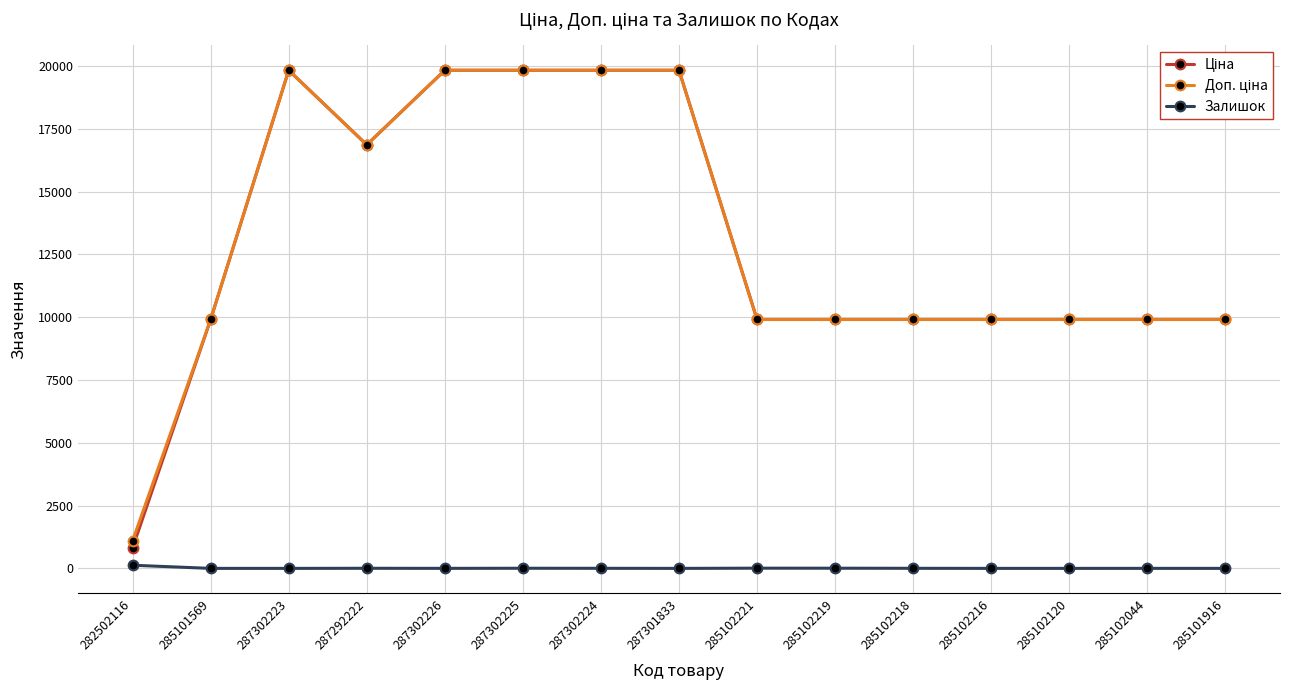

At how many categories does at least one series exceed 13526?

6